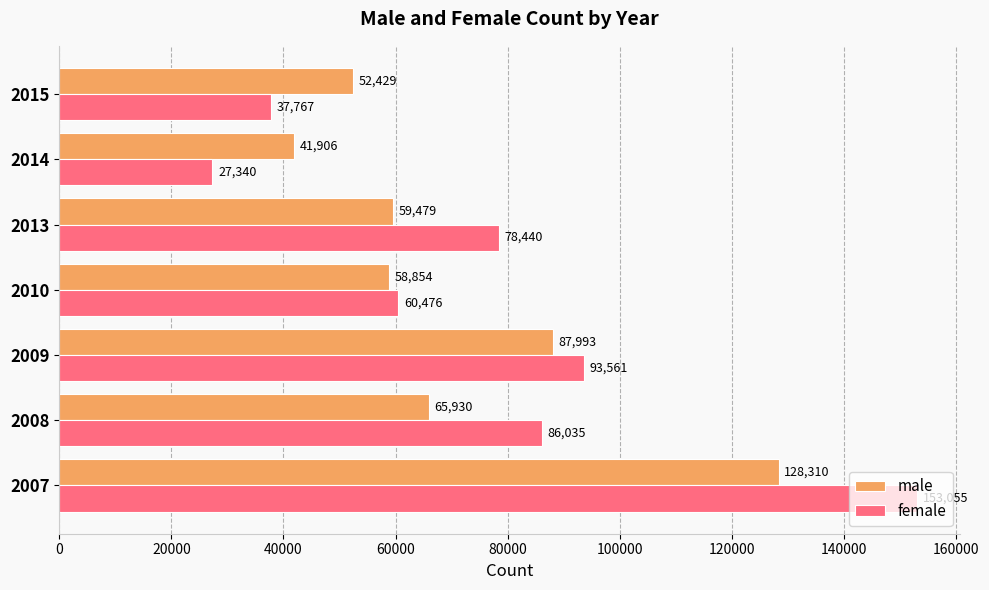

What is the difference between the highest and lowest values at 2009?

5568